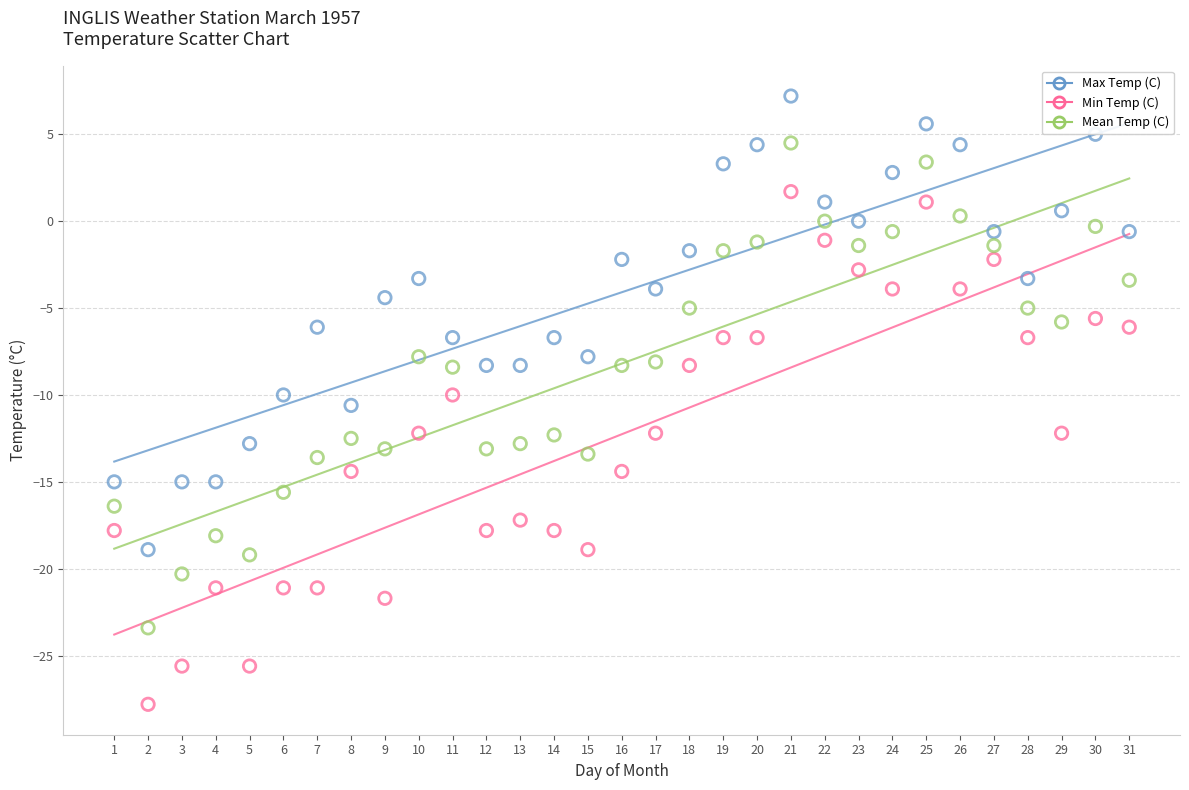

Which series reaches the minimum Y coordinate?

Min Temp (C)